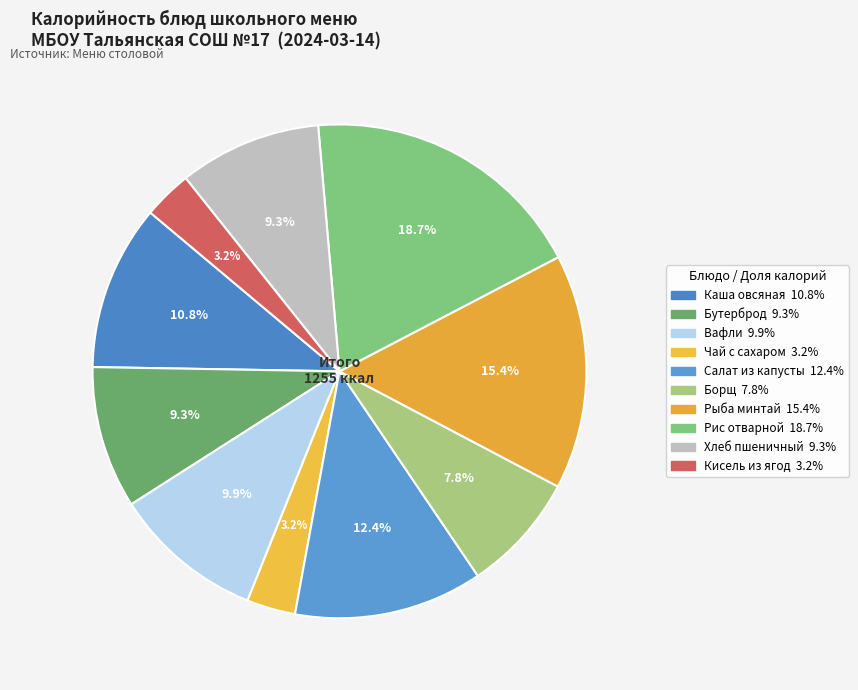

Does any single category account for the majority?

No